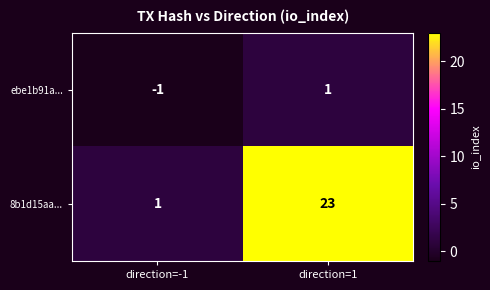

Rank the categories by ebe1b91a... value from lowest to highest.

direction=-1, direction=1